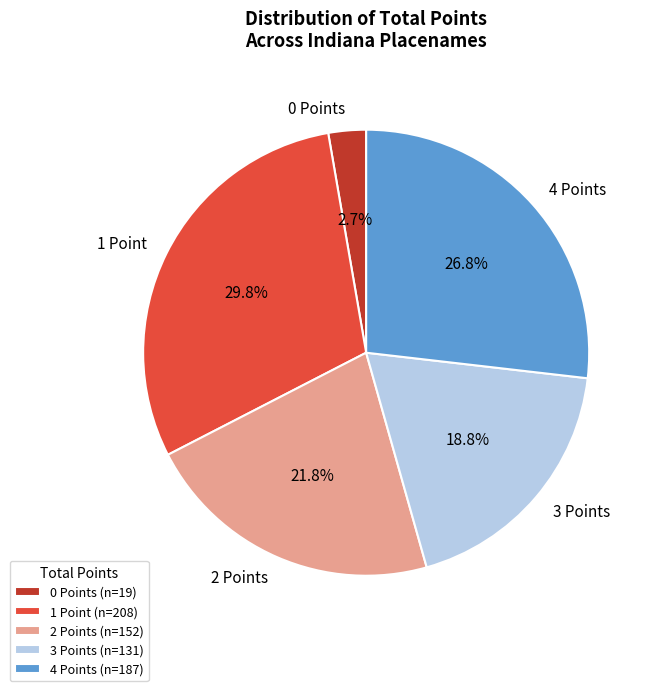

How many slices are in this pie chart?

5